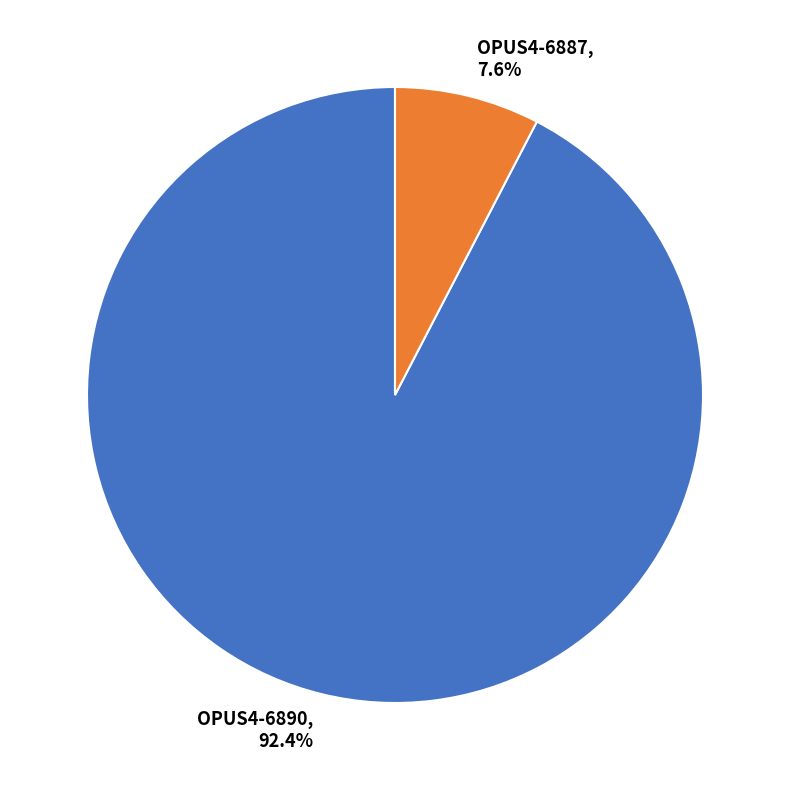

Is the sum of OPUS4-6890 and OPUS4-6887 greater than half?

Yes